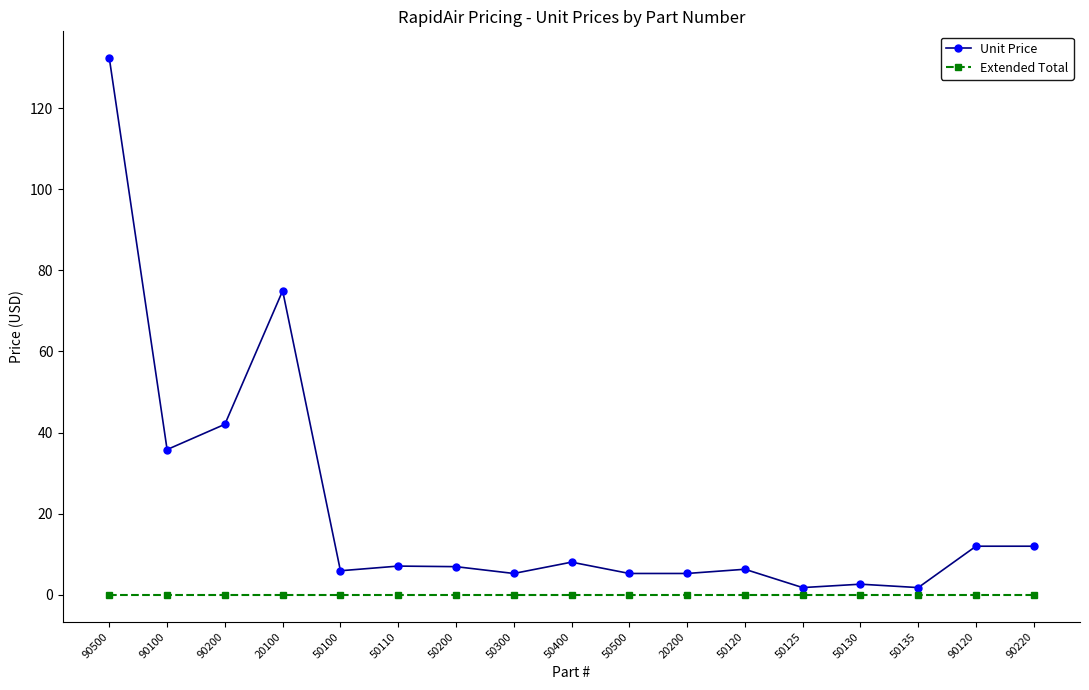

Which series changed the most between 20100 and 50135?

Unit Price